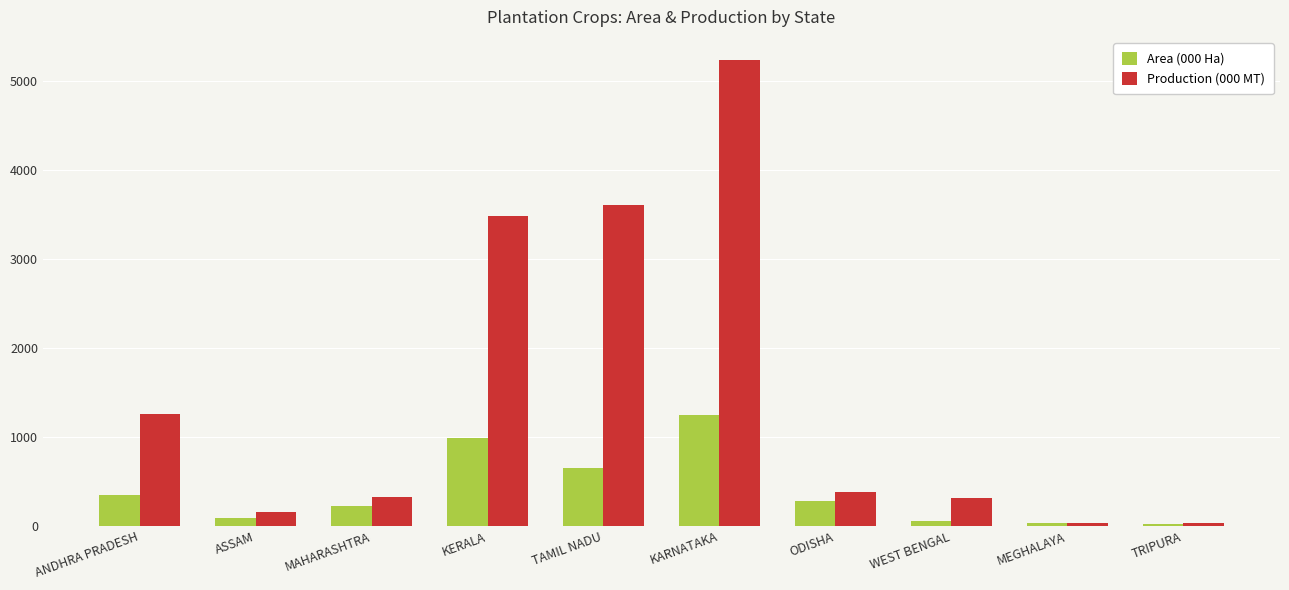

Is it true that Area (000 Ha) equals 282.2 at KERALA?

False